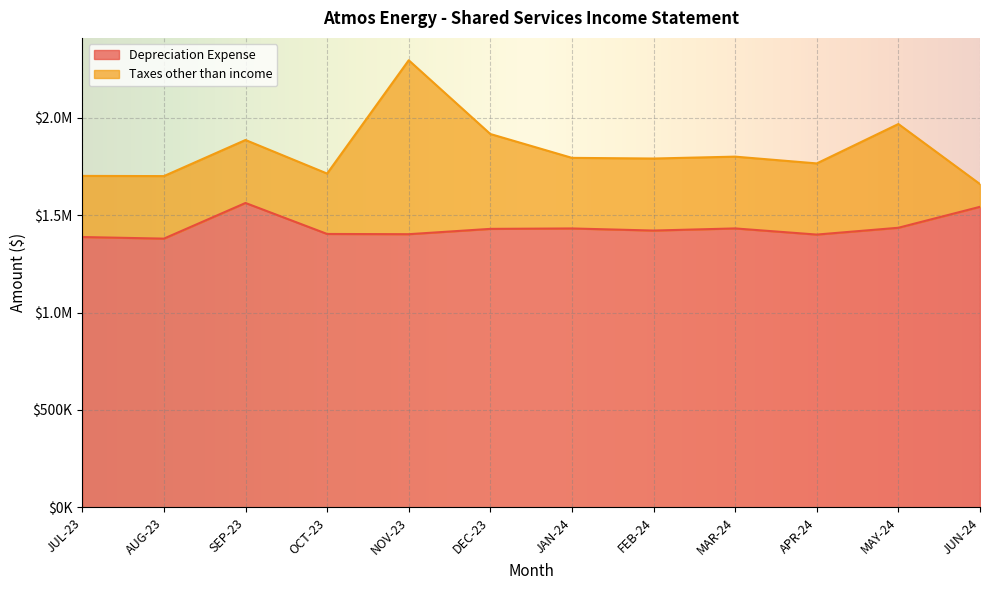

Where does the data first go above 1429448?

SEP-23